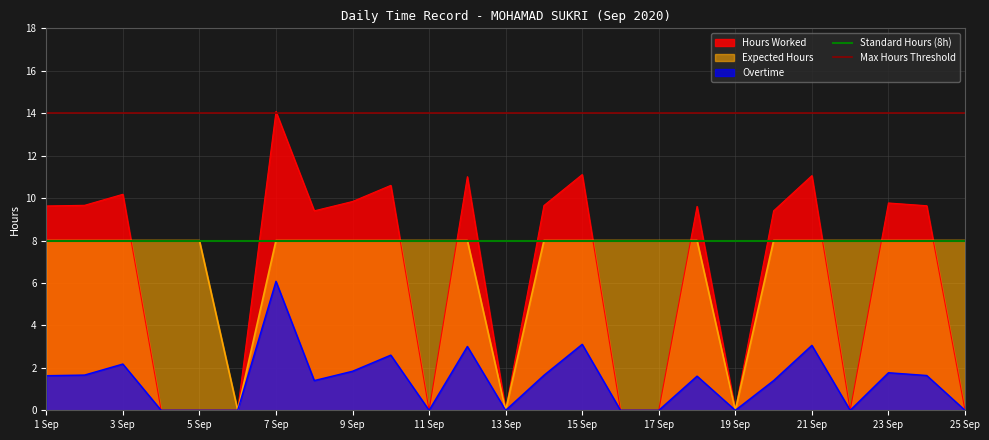

Is the value of Hours Worked at 5 Sep greater than the value of Expected Hours at 7 Sep?

No